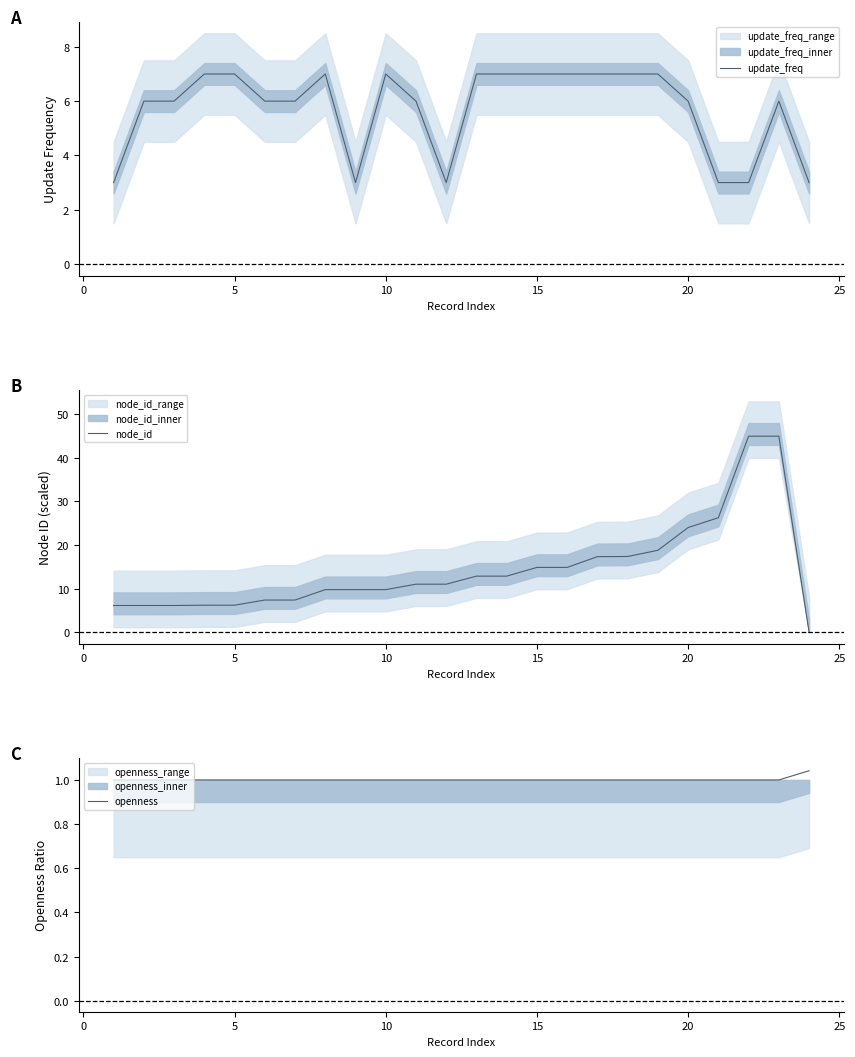

True or false: openness has more than 2 interior local peaks.

False